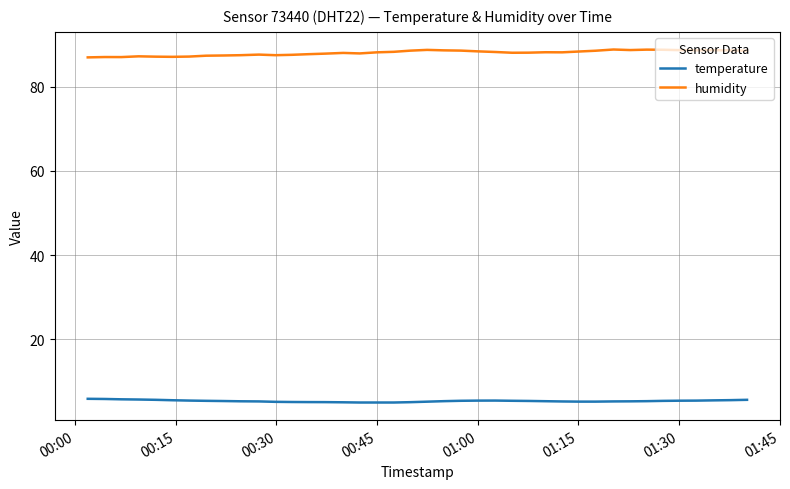

True or false: temperature and humidity cross at least once.

False